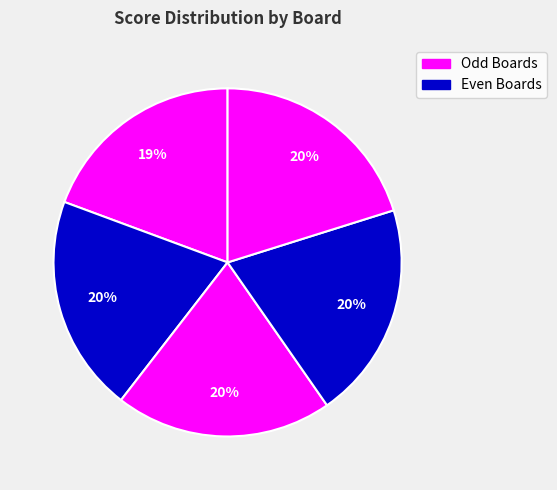

Rank the categories by value from lowest to highest.

Board 1, Board 2, Board 3, Board 4, Board 5